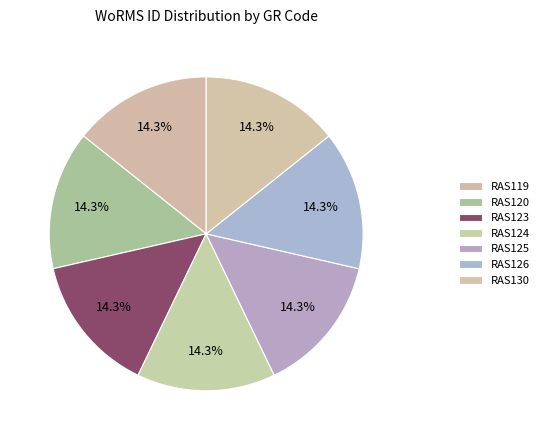

Is there any slice that represents more than half of the pie?

No